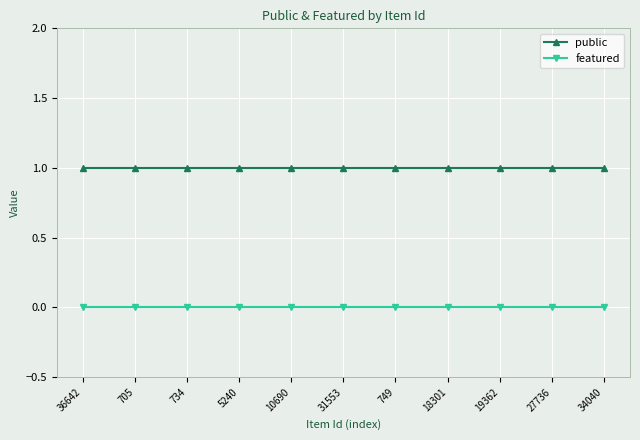

How many lines are shown in the chart?

2